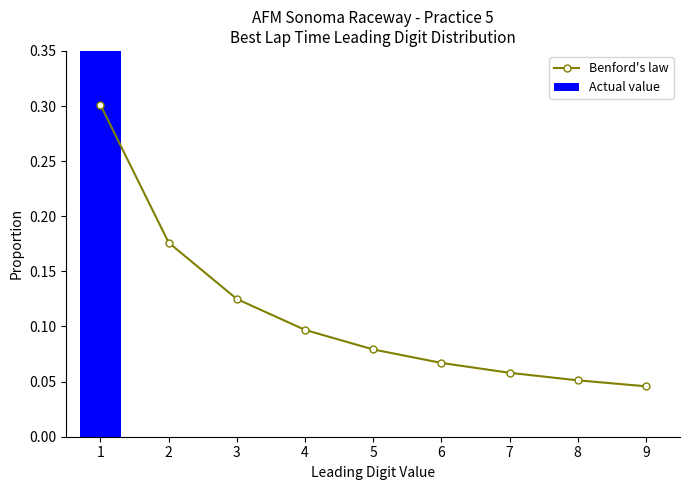

Reading right to left, what are all the values shown in this chart?

Benford's law: 0.0	0.1	0.1	0.1	0.1	0.1	0.1	0.2	0.3
Actual value: 0.0	0.0	0.0	0.0	0.0	0.0	0.0	0.0	1.0